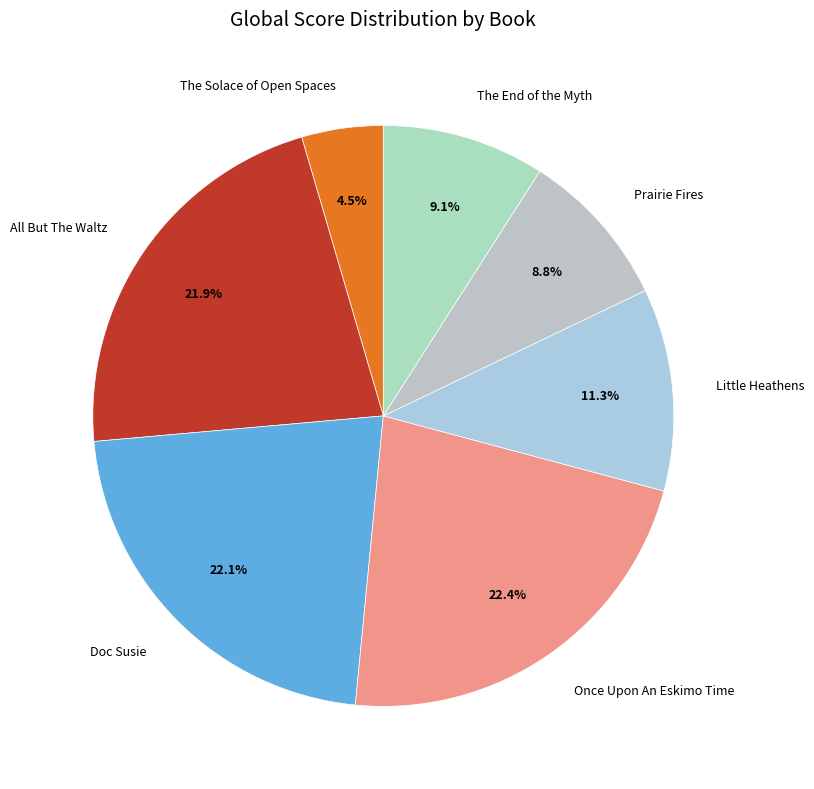

To the nearest percent, what portion does All But The Waltz represent?

22%